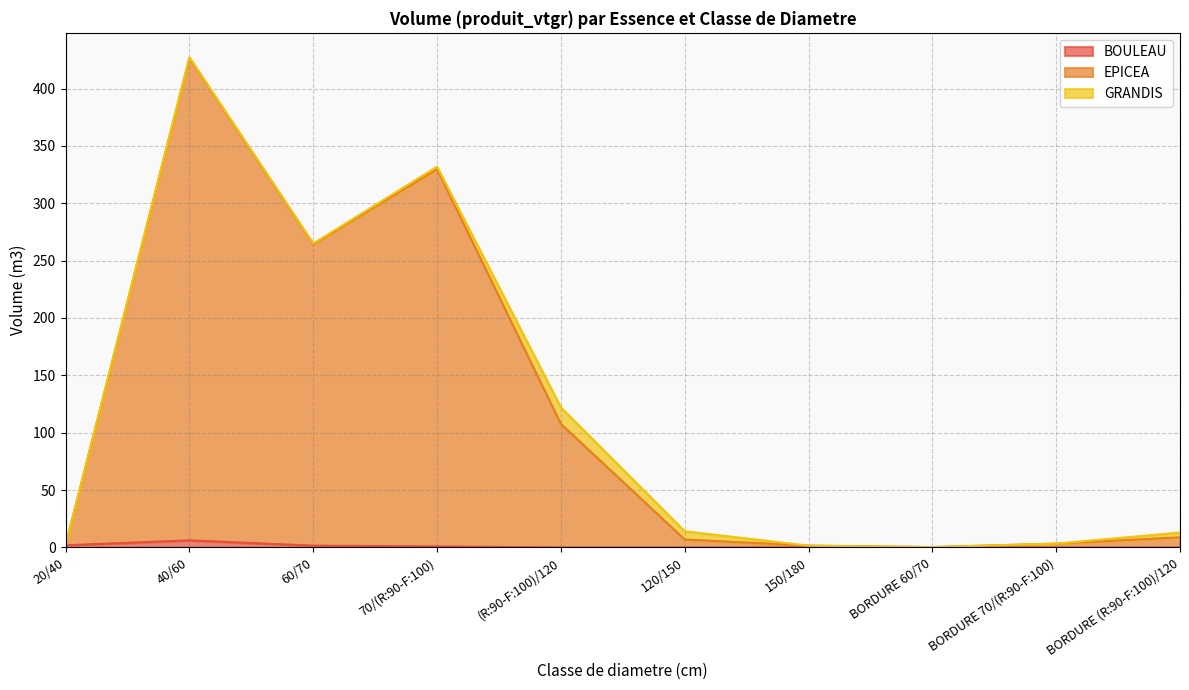

Does the chart have visible grid lines?

Yes